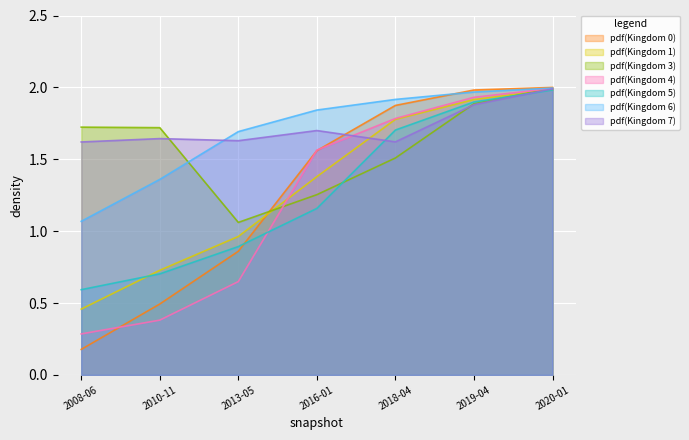

True or false: kingdom_4 has more than 2 points higher than both neighbors.

False